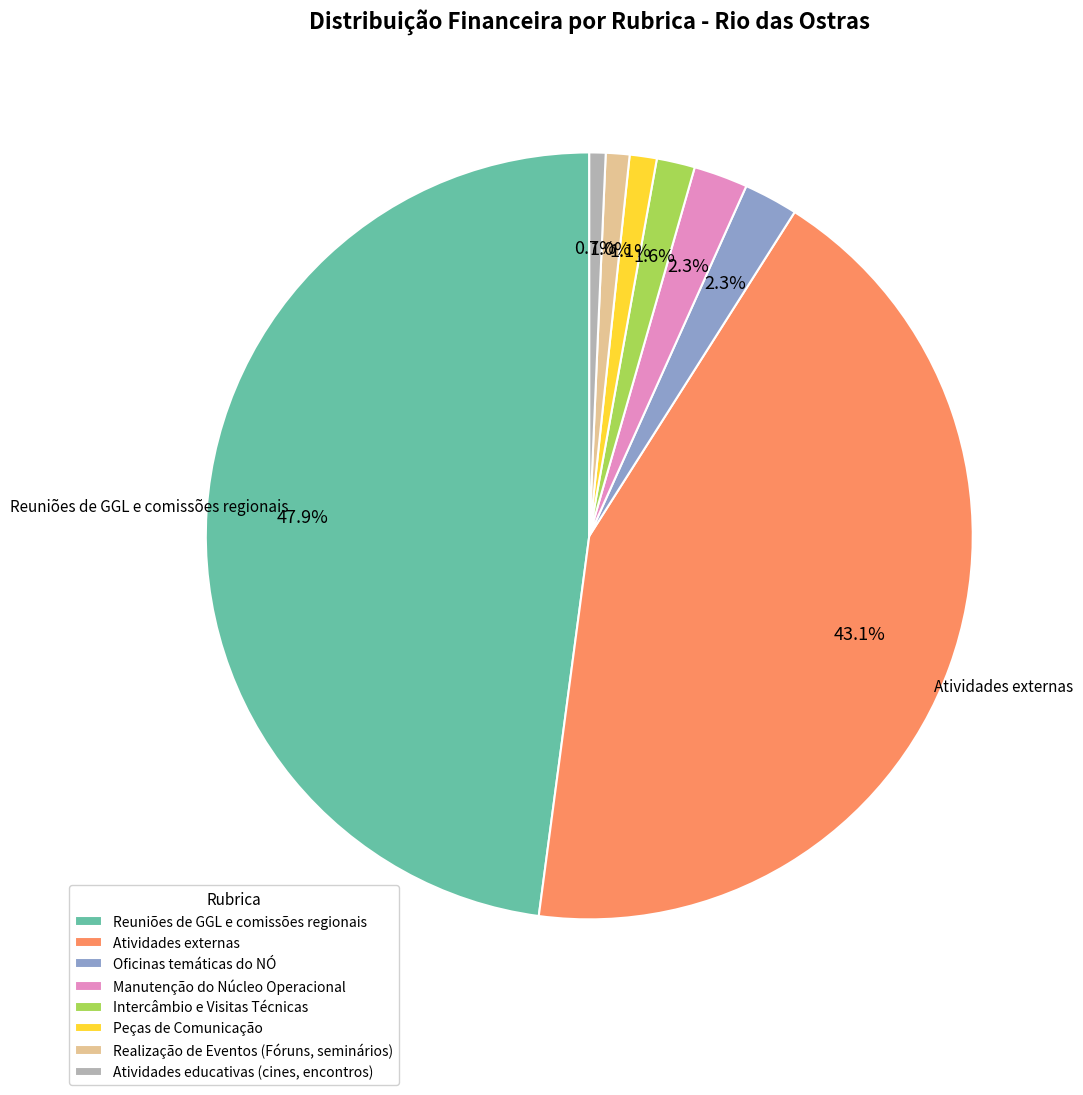

Does Reuniões de GGL e comissões regionais represent more than half of the total?

No